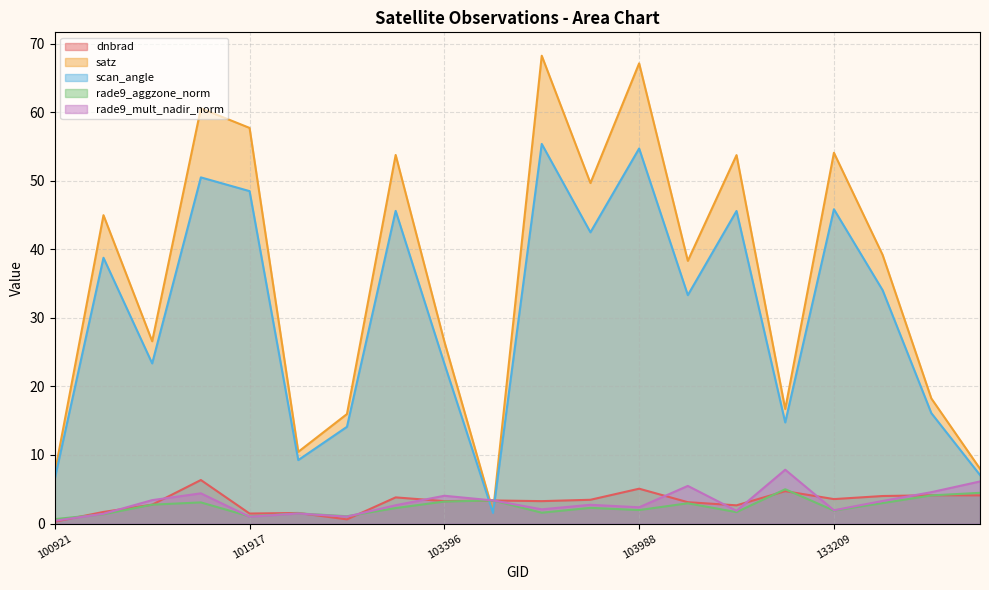

How many interior local valleys does the dnbrad series have?

6